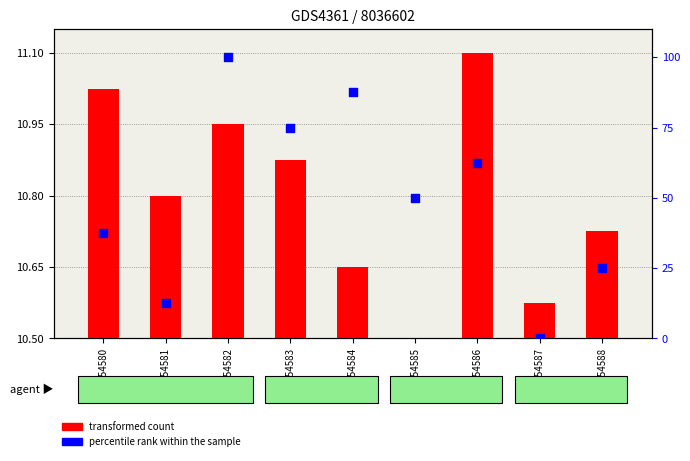

At which category is the sum across all series the highest?

GSM554582